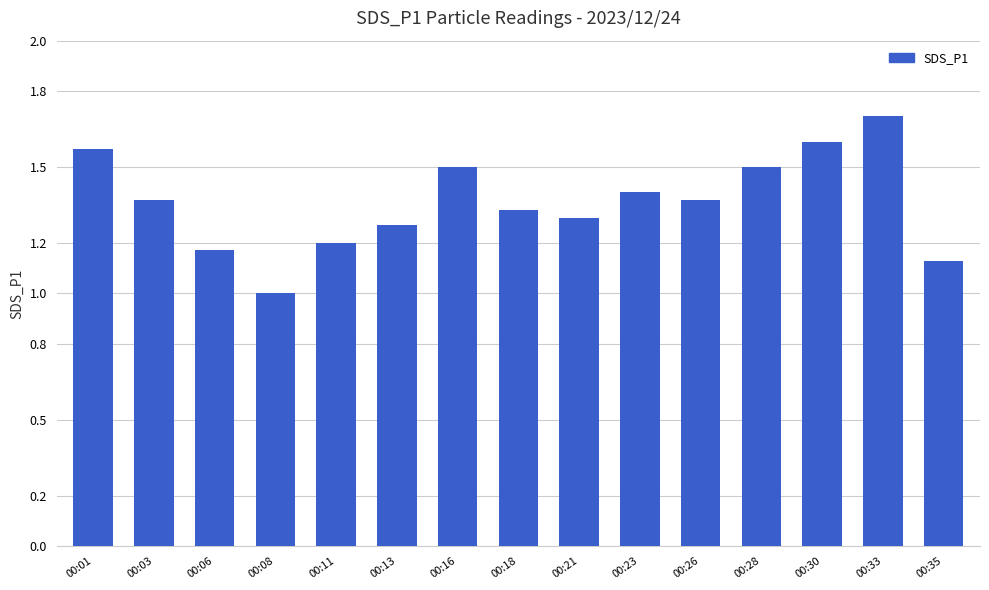

What is the maximum value shown in the chart?

1.7